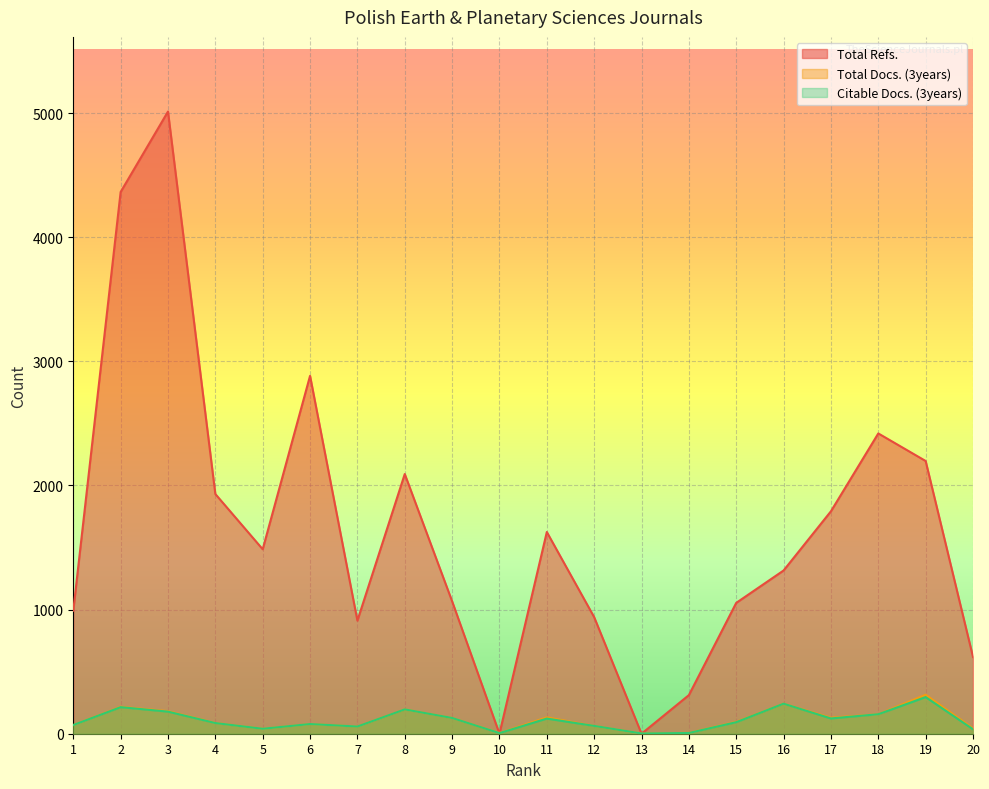

Which label corresponds to the smallest value in the chart?

10